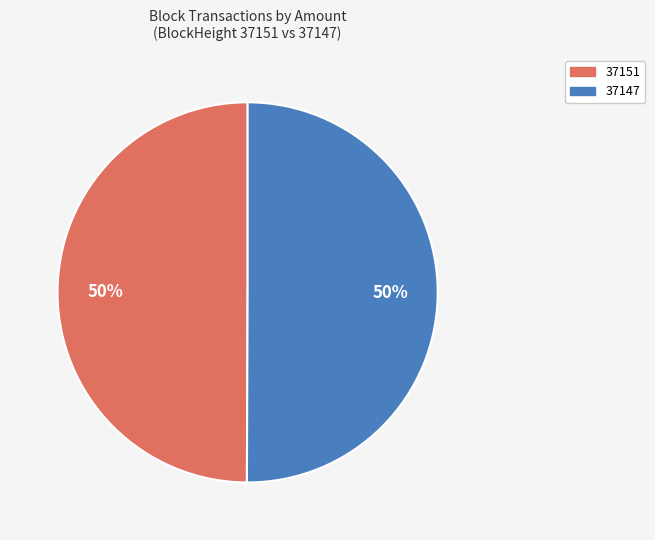

Approximately how many times larger is the value at 37147 compared to 37151?

1.0